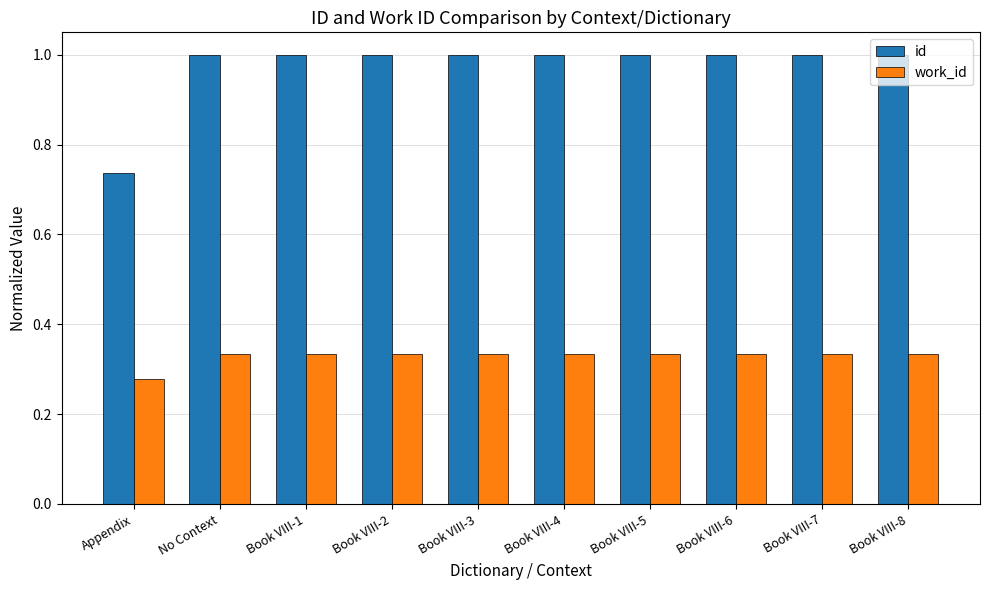

What are all the series names shown in the legend?

id, work_id